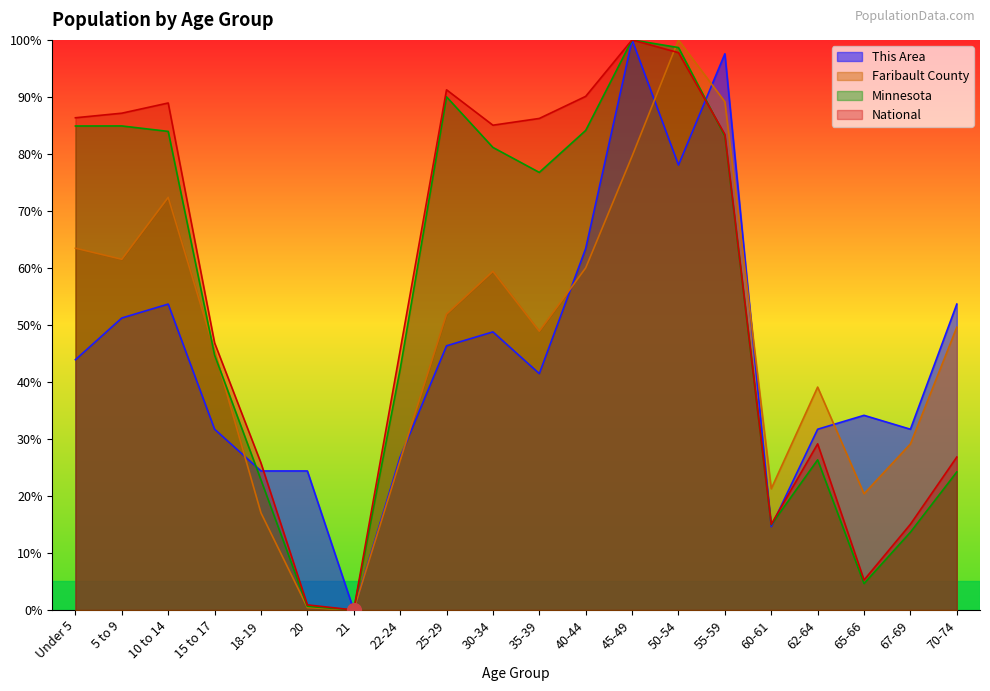

The National series shows 67.7 at 21. True or false?

False